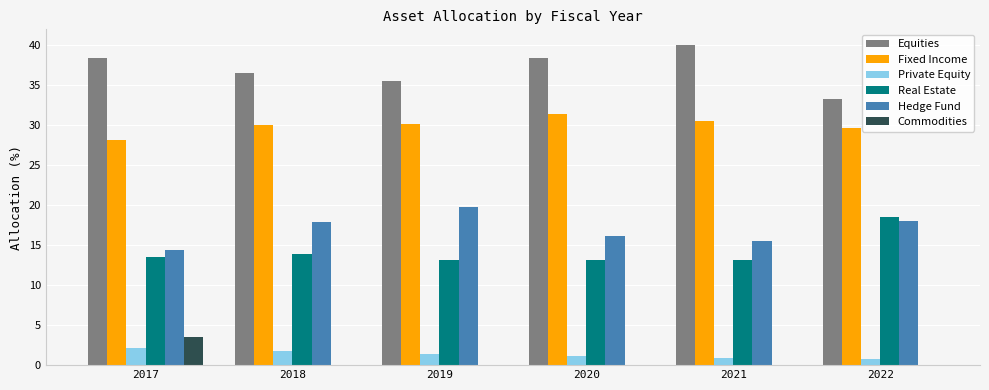

At which label does Equities reach its peak?

2021